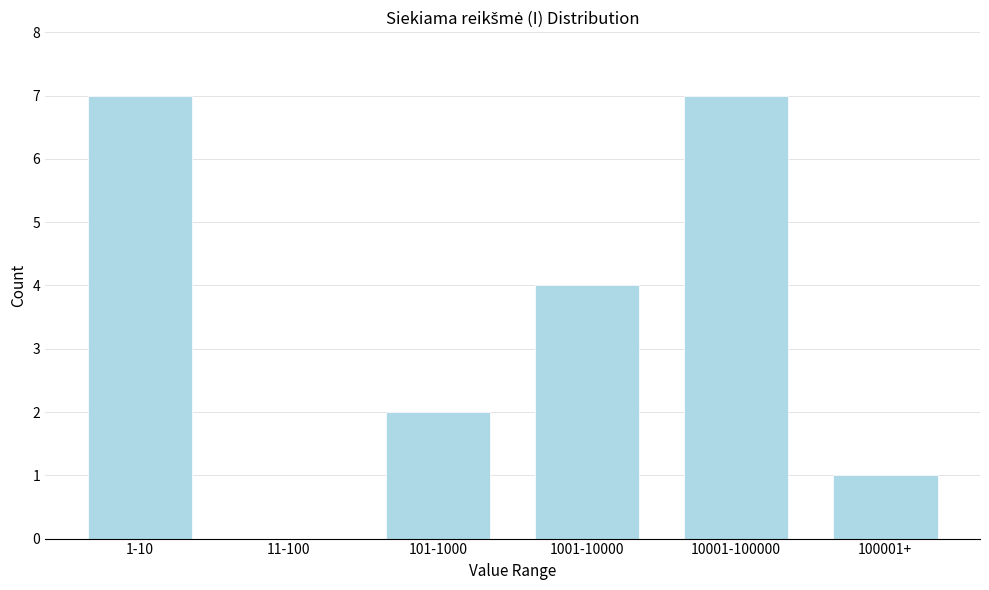

What is the sum of the values at 1001-10000 and 11-100?

4